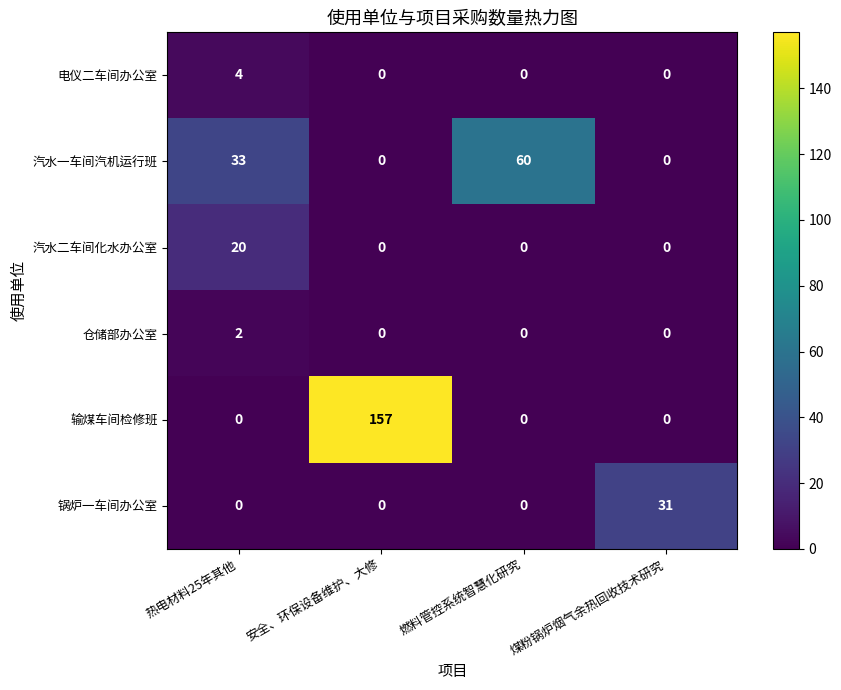

List the series in order of their peak value, lowest first.

仓储部办公室, 电仪二车间办公室, 汽水二车间化水办公室, 锅炉一车间办公室, 汽水一车间汽机运行班, 输煤车间检修班